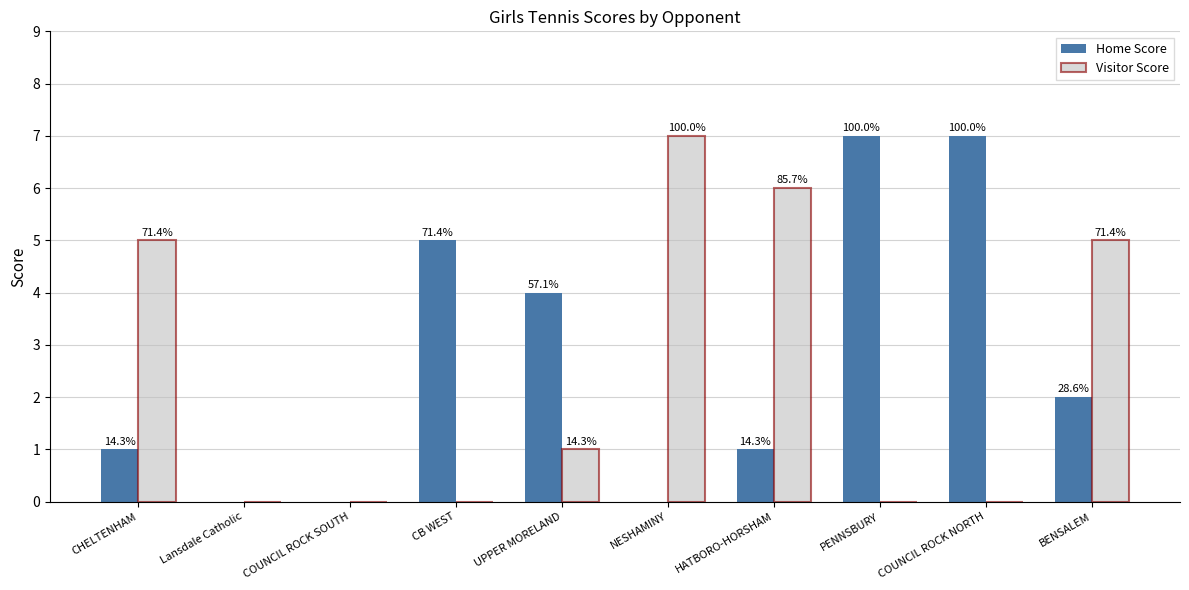

What are all the series names shown in the legend?

Home Score, Visitor Score